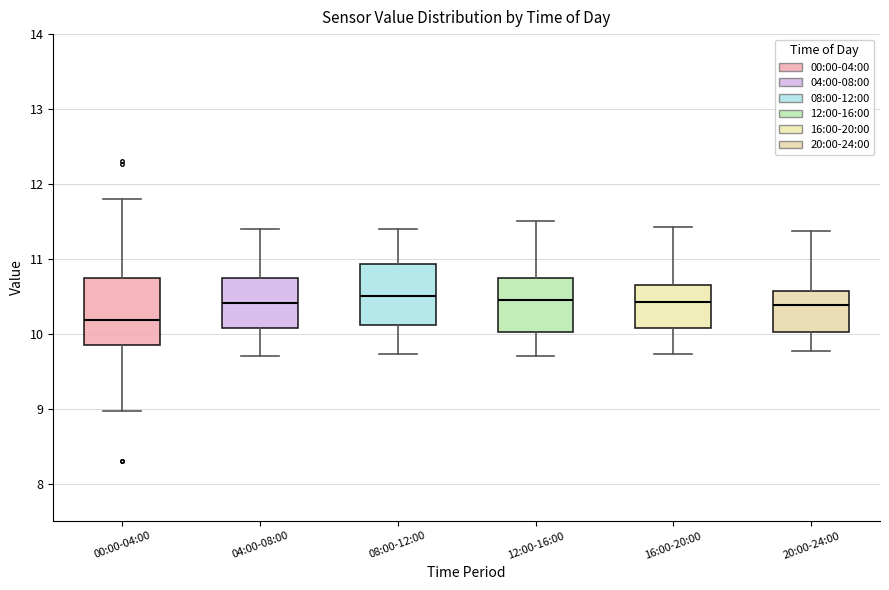

Reading left to right, read every box against the y-axis: the position of its median line, the range the box covers, and the ends of its whiskers. The values are not printed on the chart, so give them approximately, as read against the axis.

00:00-04:00: median 10.2, box 9.9 to 10.7, whiskers 9.0 to 11.8
04:00-08:00: median 10.4, box 10.1 to 10.7, whiskers 9.7 to 11.4
08:00-12:00: median 10.5, box 10.1 to 10.9, whiskers 9.7 to 11.4
12:00-16:00: median 10.5, box 10.0 to 10.7, whiskers 9.7 to 11.5
16:00-20:00: median 10.4, box 10.1 to 10.7, whiskers 9.7 to 11.4
20:00-24:00: median 10.4, box 10.0 to 10.6, whiskers 9.8 to 11.4